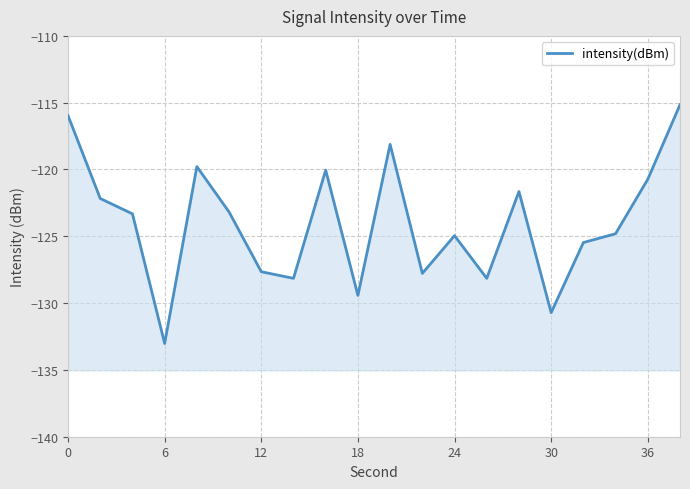

Between 18 and 12, which is larger?

12